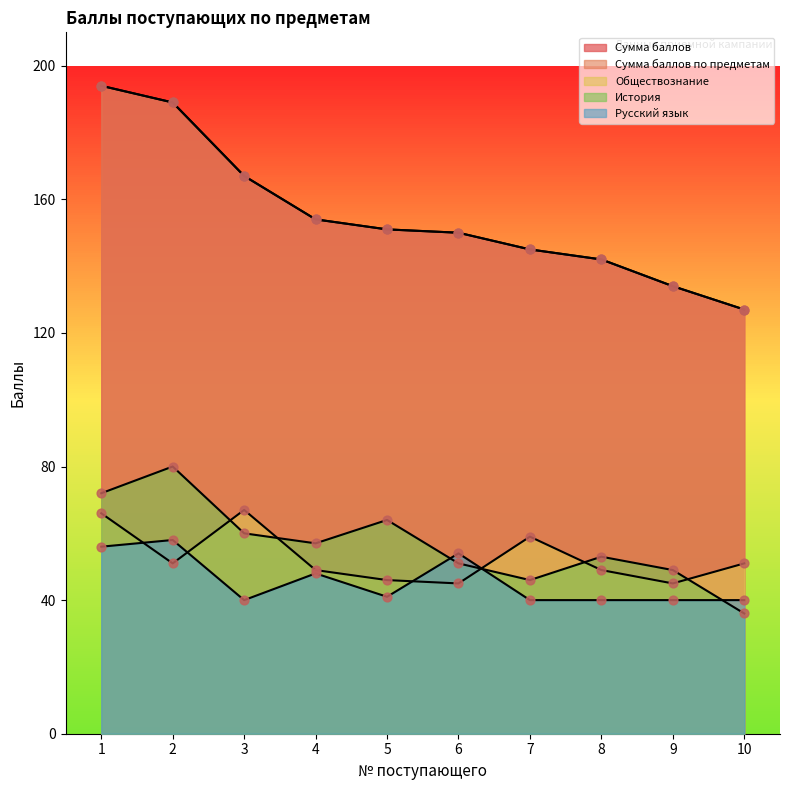

Which series contains the lowest Y value?

История